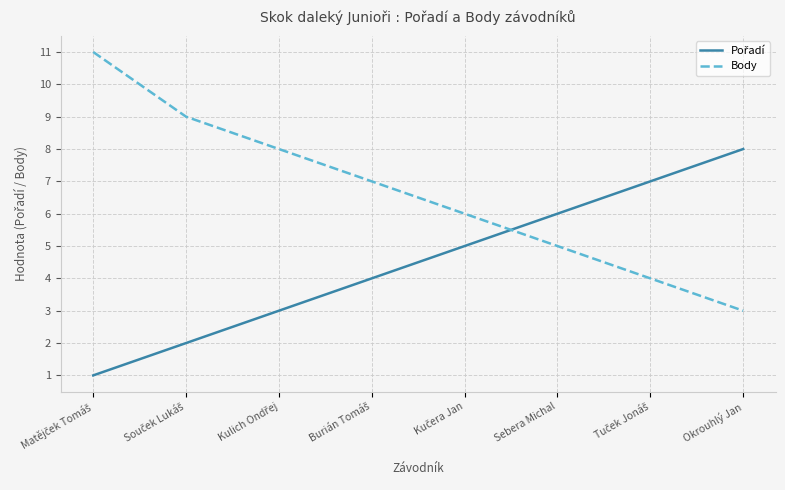

How many values in the Body series are below 7?

4